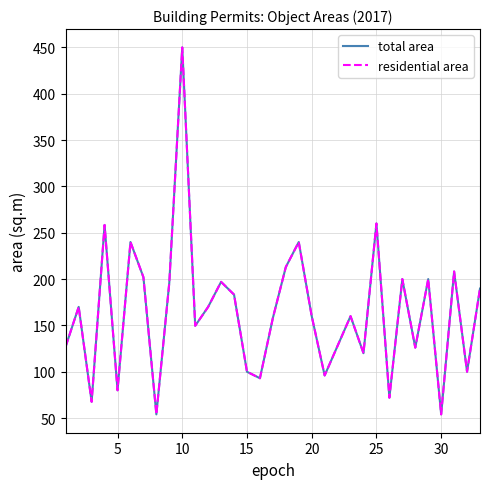

Reading left to right, transcribe all the data shown in this chart.

total area: 127.5	170.0	67.6	258.4	80.0	240.0	202.0	54.0	196.2	450.0	149.6	170.0	197.0	183.2	100.0	93.0	158.0	213.0	240.0	160.0	96.0	128.0	160.0	120.0	260.0	72.0	200.0	126.0	200.0	54.0	208.2	100.0	189.8
residential area: 127.5	170.0	67.6	258.4	80.0	240.0	202.0	54.0	196.2	450.0	149.6	170.0	197.0	183.2	100.0	93.0	158.0	213.0	240.0	160.0	96.0	128.0	160.0	120.0	260.0	72.0	200.0	126.0	200.0	54.0	208.2	100.0	189.8